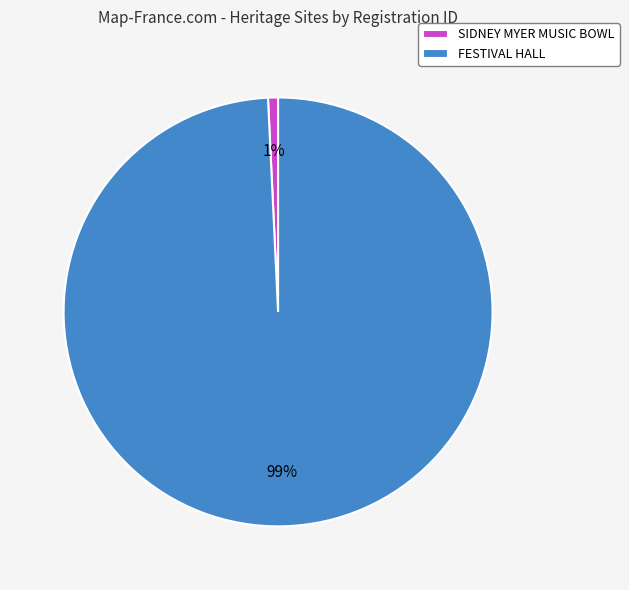

What is the largest slice in the pie chart?

FESTIVAL HALL